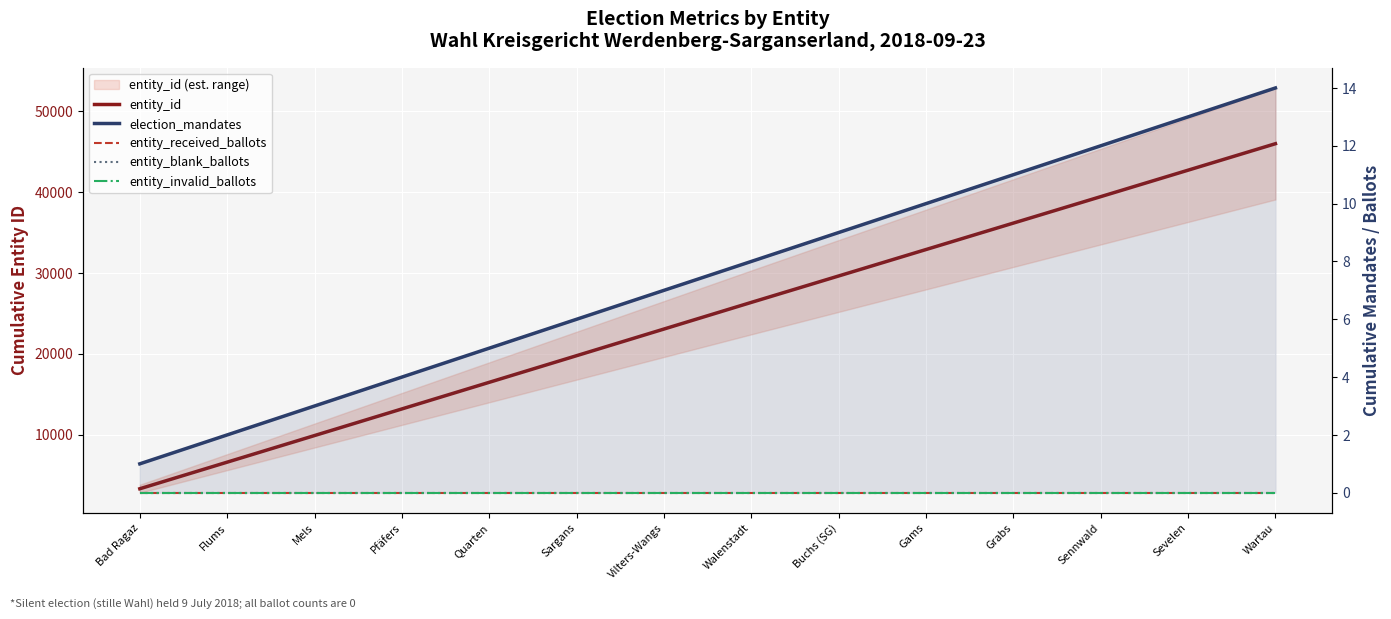

Reading left to right, list all the values displayed in this chart.

entity_id: Bad Ragaz=3291	Flums=6583	Mels=9876	Pfäfers=13170	Quarten=16465	Sargans=19761	Vilters-Wangs=23058	Walenstadt=26356	Buchs (SG)=29627	Gams=32899	Grabs=36172	Sennwald=39446	Sevelen=42721	Wartau=45997
election_mandates: Bad Ragaz=1	Flums=2	Mels=3	Pfäfers=4	Quarten=5	Sargans=6	Vilters-Wangs=7	Walenstadt=8	Buchs (SG)=9	Gams=10	Grabs=11	Sennwald=12	Sevelen=13	Wartau=14
entity_received_ballots: Bad Ragaz=0	Flums=0	Mels=0	Pfäfers=0	Quarten=0	Sargans=0	Vilters-Wangs=0	Walenstadt=0	Buchs (SG)=0	Gams=0	Grabs=0	Sennwald=0	Sevelen=0	Wartau=0
entity_blank_ballots: Bad Ragaz=0	Flums=0	Mels=0	Pfäfers=0	Quarten=0	Sargans=0	Vilters-Wangs=0	Walenstadt=0	Buchs (SG)=0	Gams=0	Grabs=0	Sennwald=0	Sevelen=0	Wartau=0
entity_invalid_ballots: Bad Ragaz=0	Flums=0	Mels=0	Pfäfers=0	Quarten=0	Sargans=0	Vilters-Wangs=0	Walenstadt=0	Buchs (SG)=0	Gams=0	Grabs=0	Sennwald=0	Sevelen=0	Wartau=0